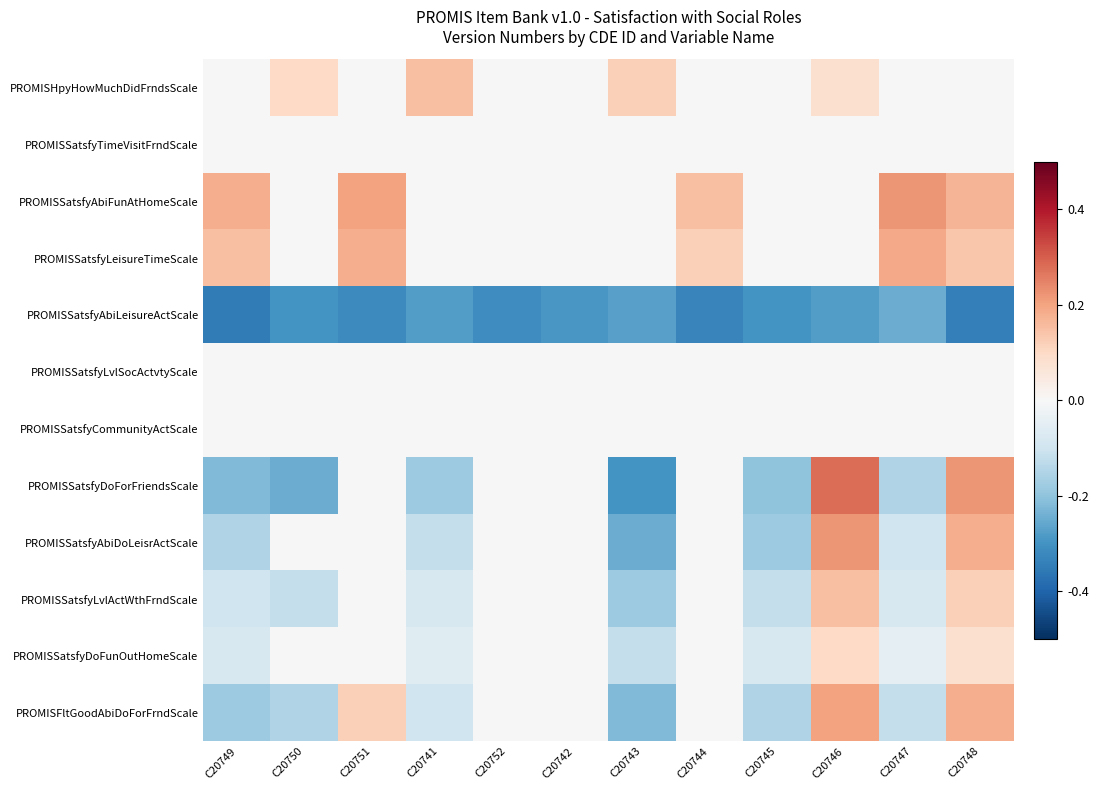

What is the smallest value displayed?

-0.3